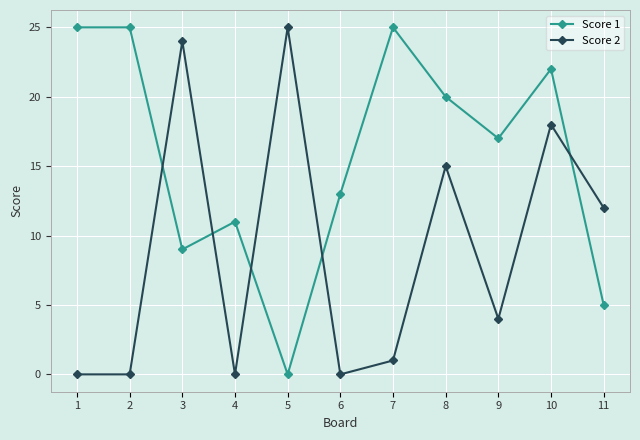

At which category is the sum across all series the highest?

10